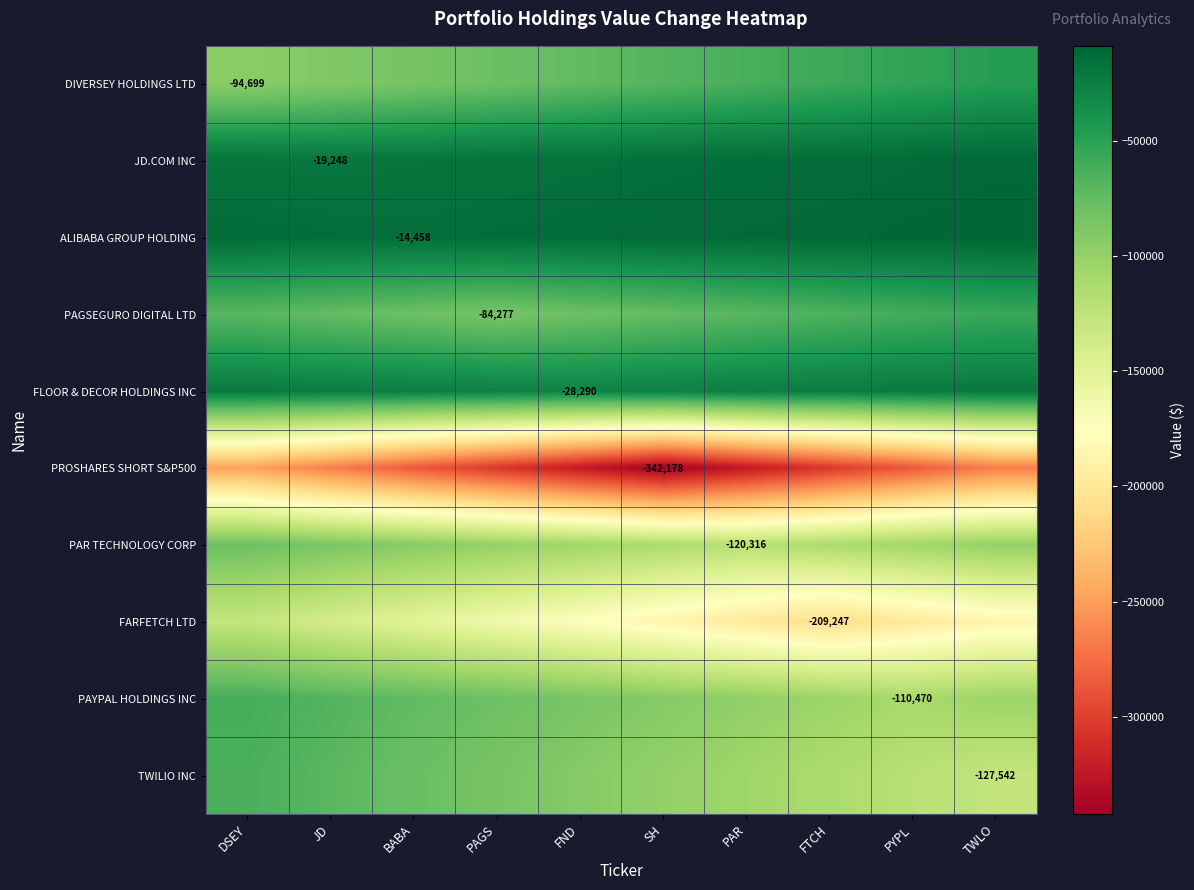

The FLOOR & DECOR HOLDINGS INC series shows -26718.3 at PAGS. True or false?

True